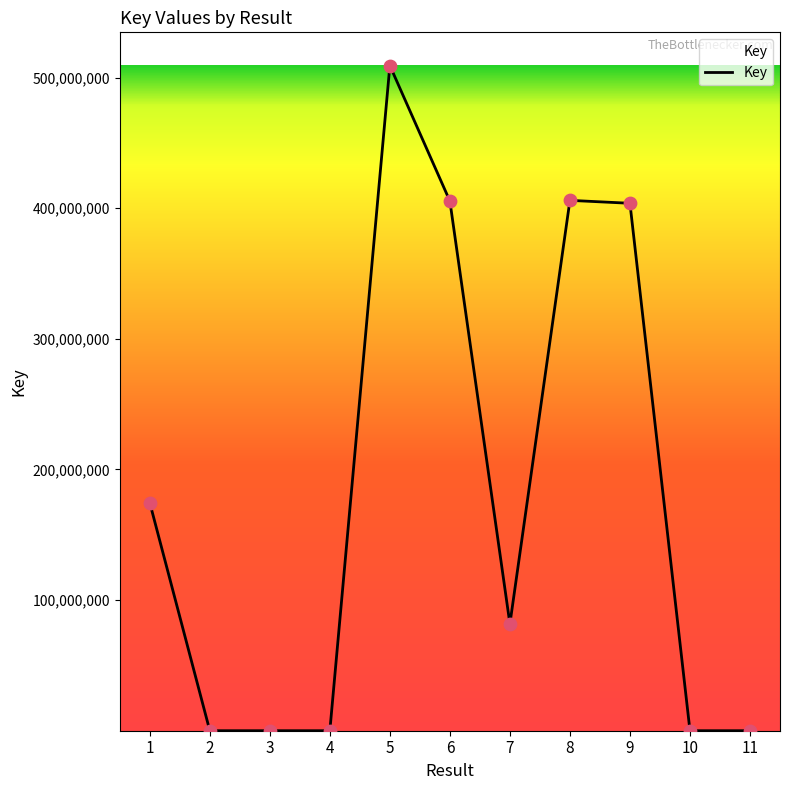

Between 1 and 6, which is larger?

6